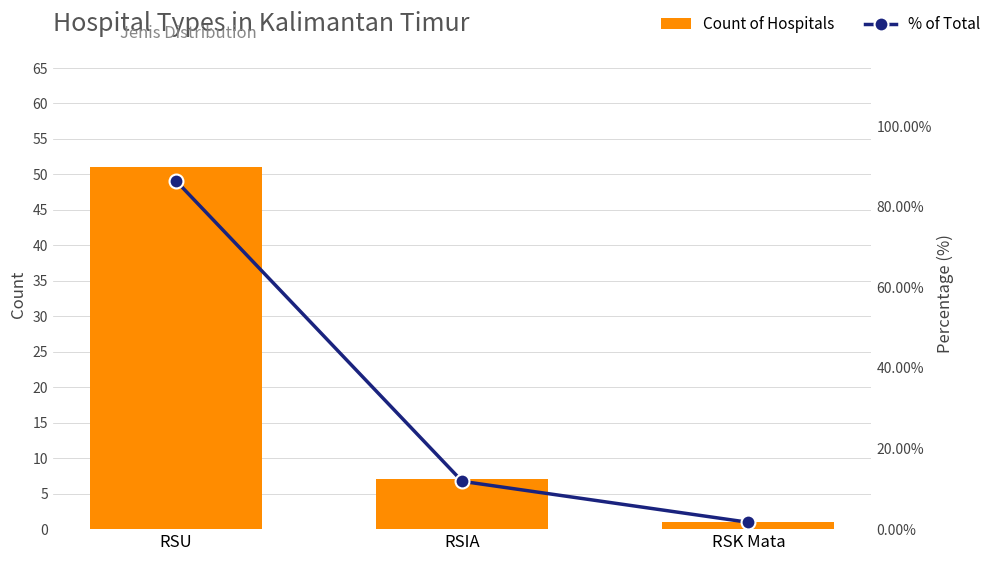

Reading left to right, transcribe all the data shown in this chart.

Count of Hospitals: 51.0	7.0	1.0
% of Total: 86.4	11.9	1.7